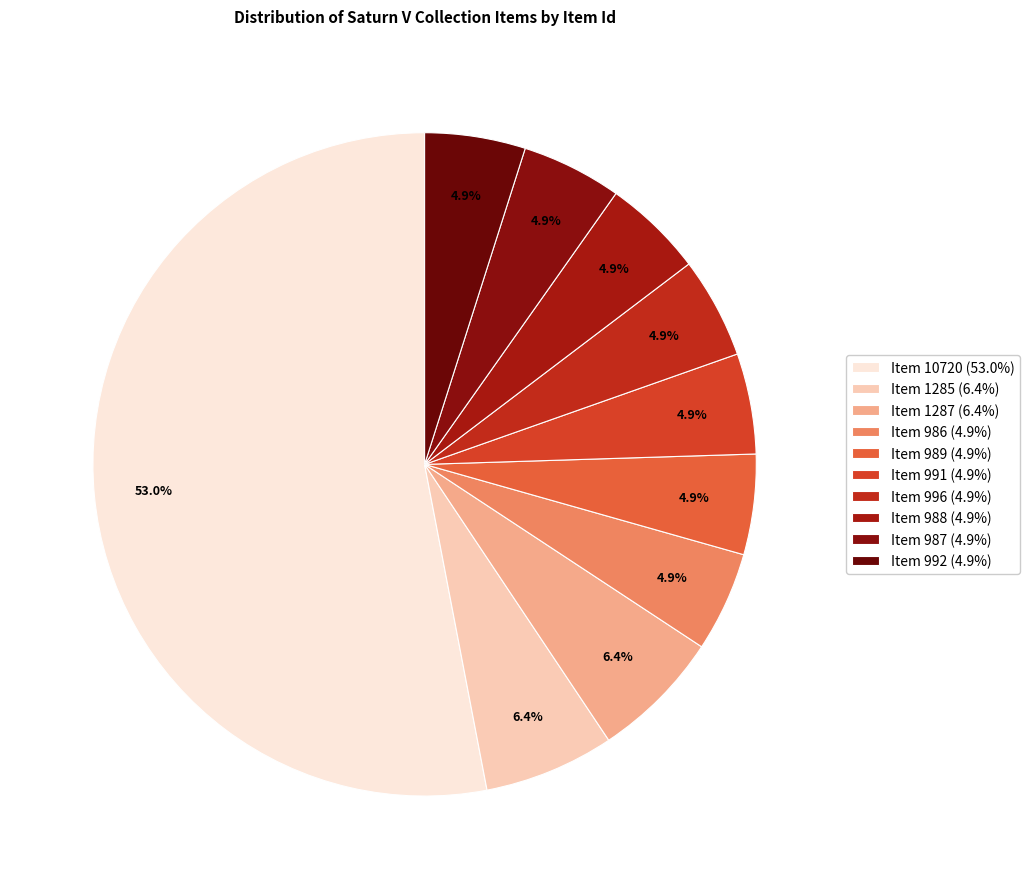

The Item 1285 slice represents 17% of the pie. True or false?

False